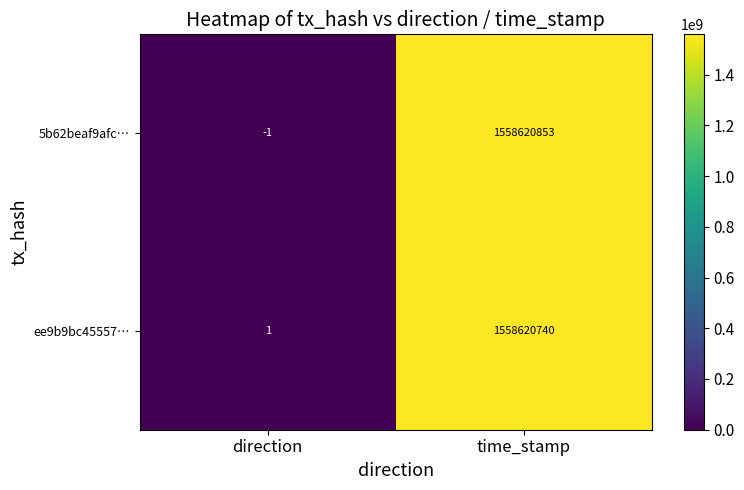

How many distinct data groups are displayed?

2